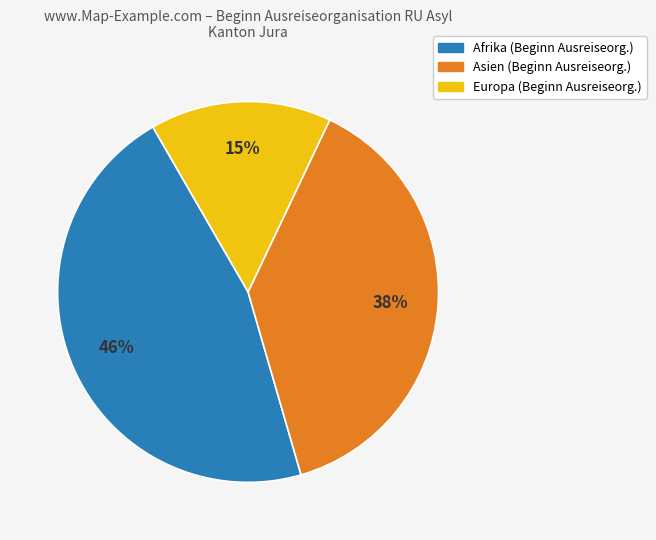

Does any single category account for the majority?

No